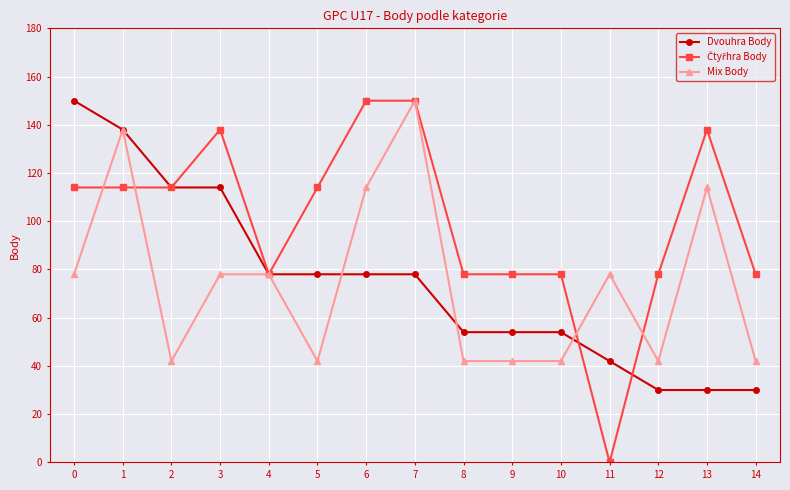

What is the approximate value of Mix Body at 13, to the nearest 10?

110